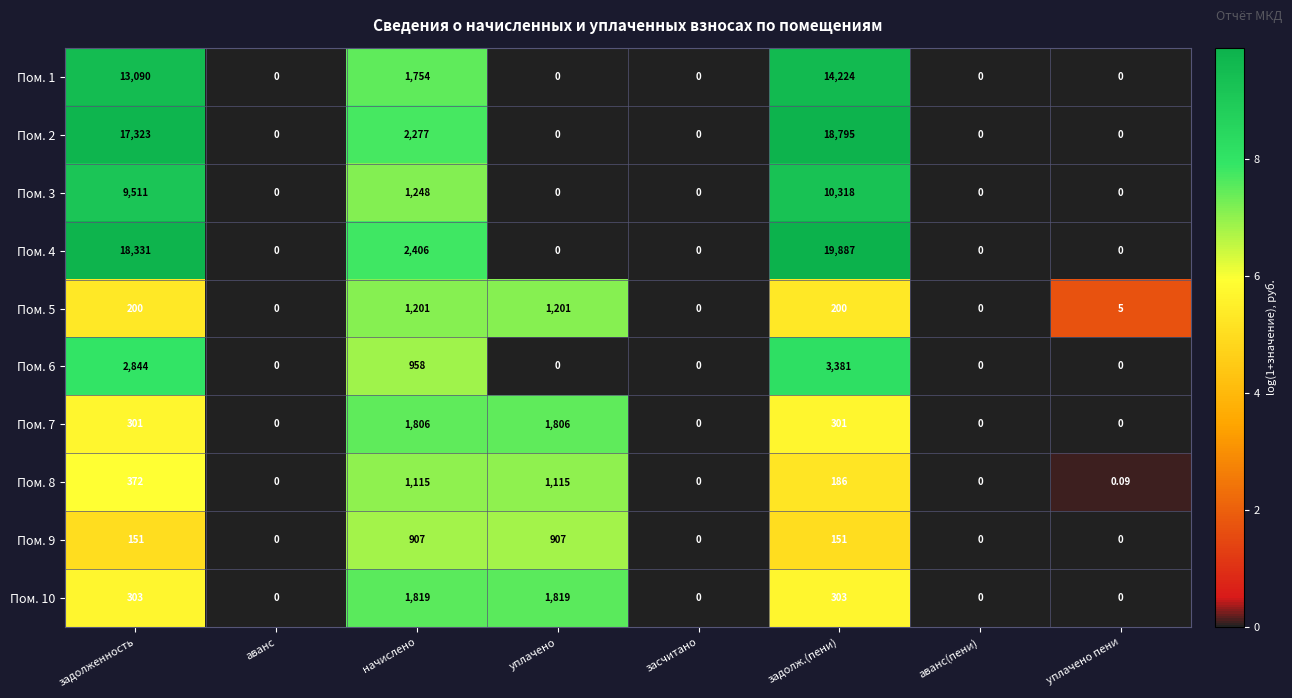

Which label corresponds to the largest value in the chart?

задолж.(пени)